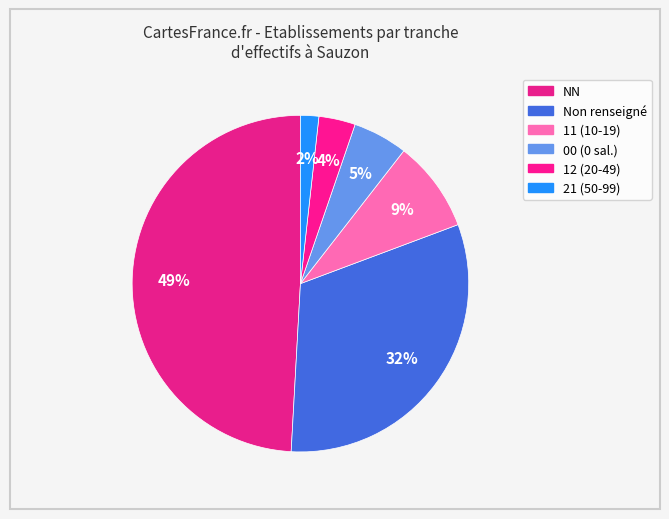

How many slices are in this pie chart?

6